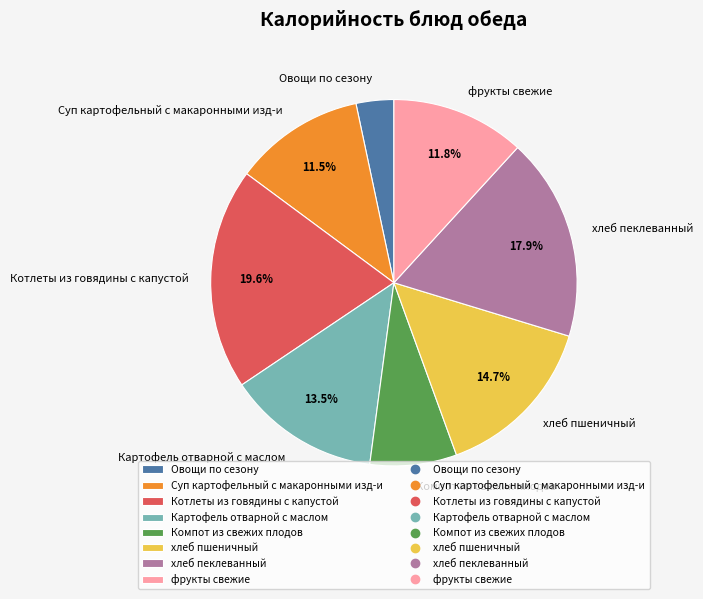

The Котлеты из говядины с капустой slice represents 20% of the pie. True or false?

True